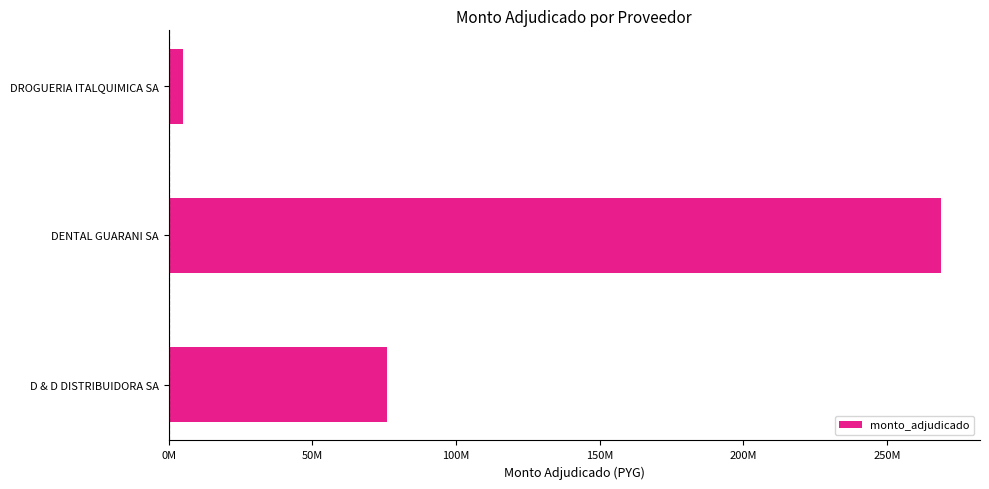

Does the chart contain any negative values?

No